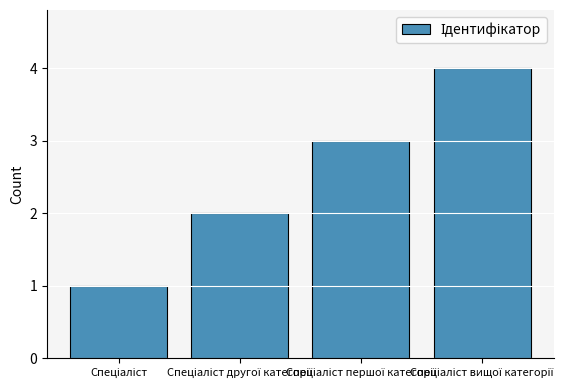

What is the difference between the second highest and minimum values?

2